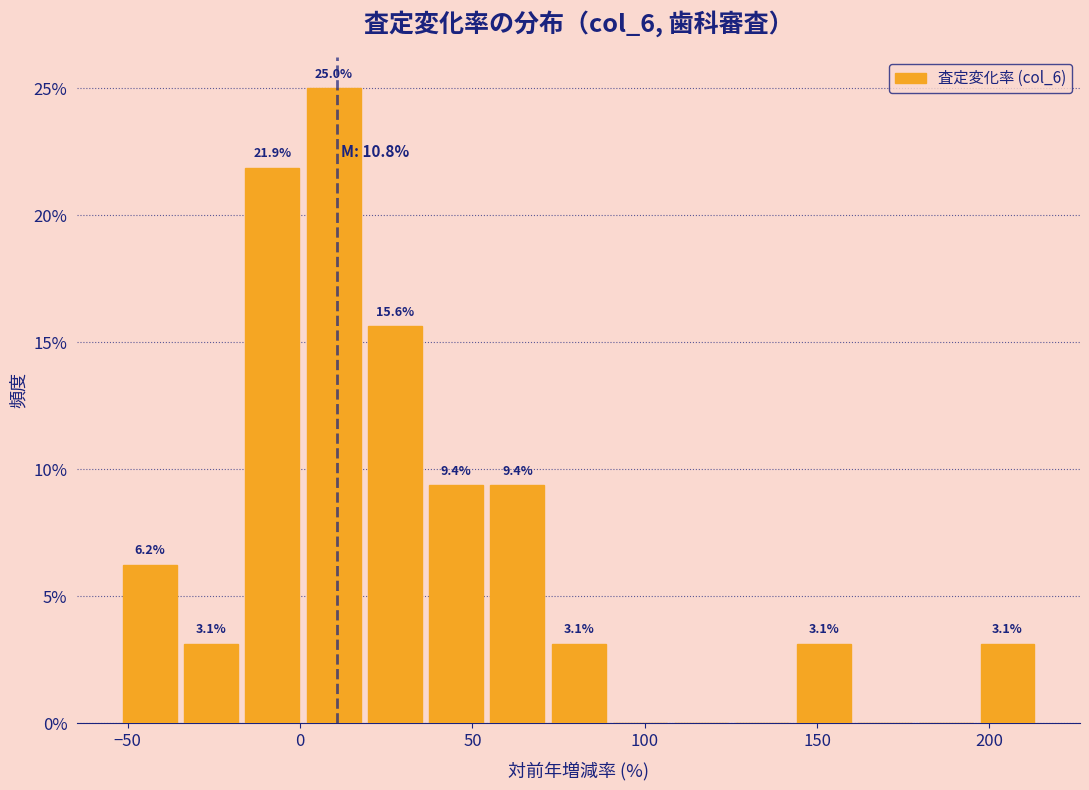

Read against the x-axis, roughly where is the centre of the tallest bar?

10